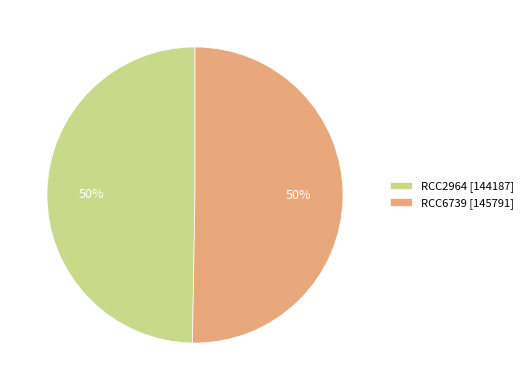

Approximately how many times larger is the value at RCC2964 [144187] compared to RCC6739 [145791]?

1.0